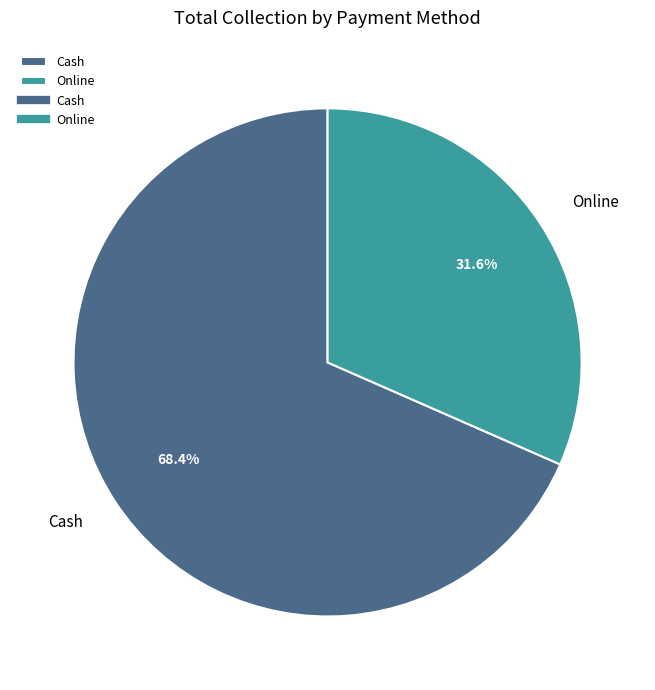

Does Cash account for over 50% of the chart?

Yes